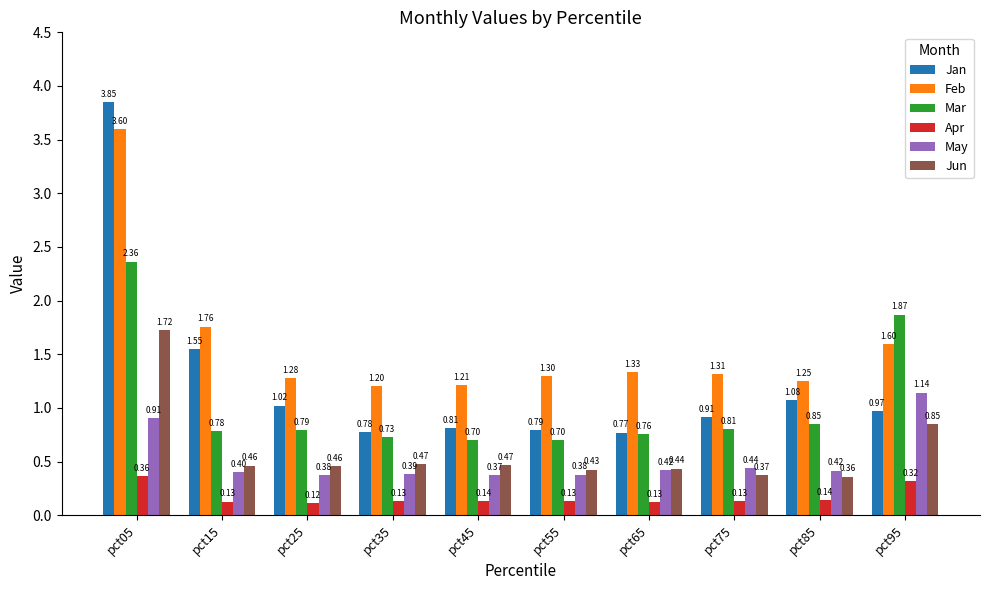

What is the average value of the Jun series?

0.6